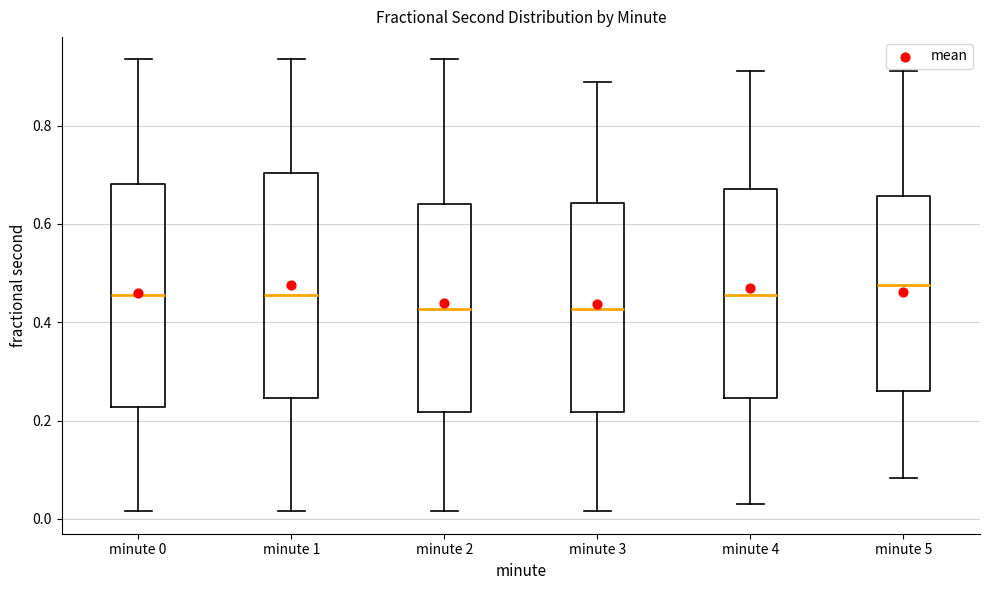

Where does the median line of the box for minute 3 sit on the y-axis? The values are not printed on the chart, so give them approximately, as read against the axis.

0.42